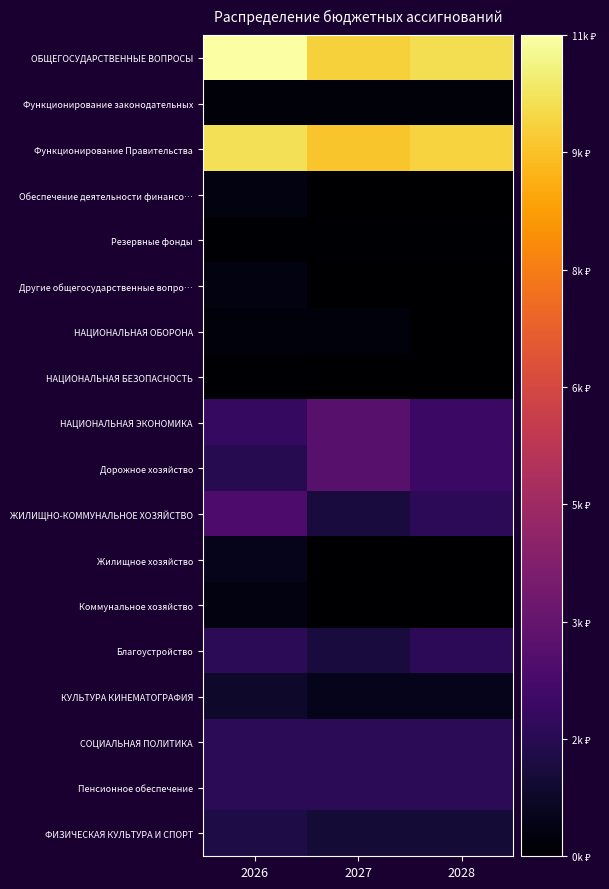

At which category is the sum across all series the highest?

2026